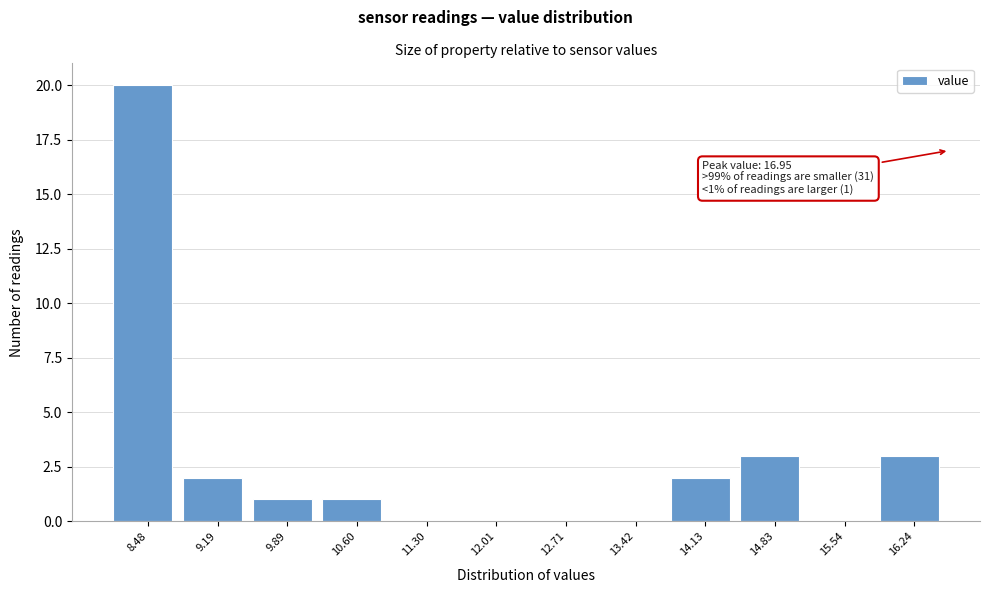

Reading right to left, transcribe all the data shown in this chart.

16.24=3	15.54=0	14.83=3	14.13=2	13.42=0	12.71=0	12.01=0	11.30=0	10.60=1	9.89=1	9.19=2	8.48=20